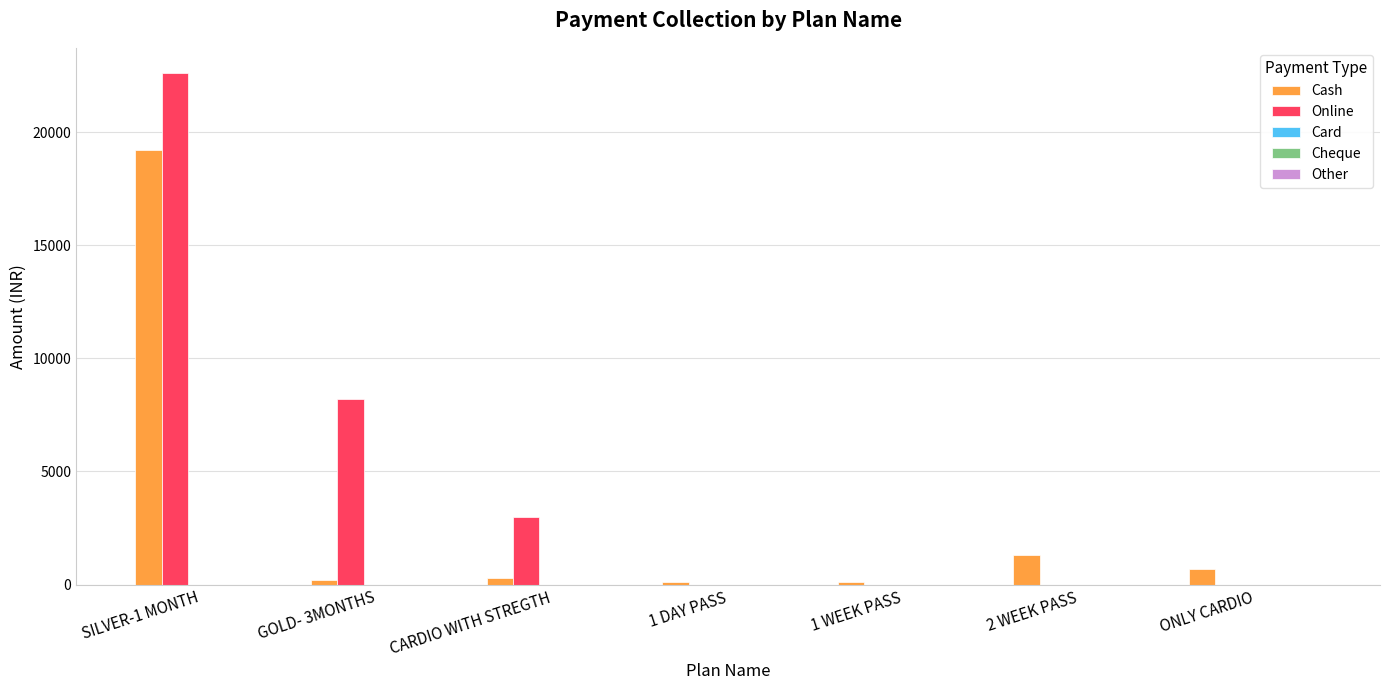

What is the greatest value displayed?

22600